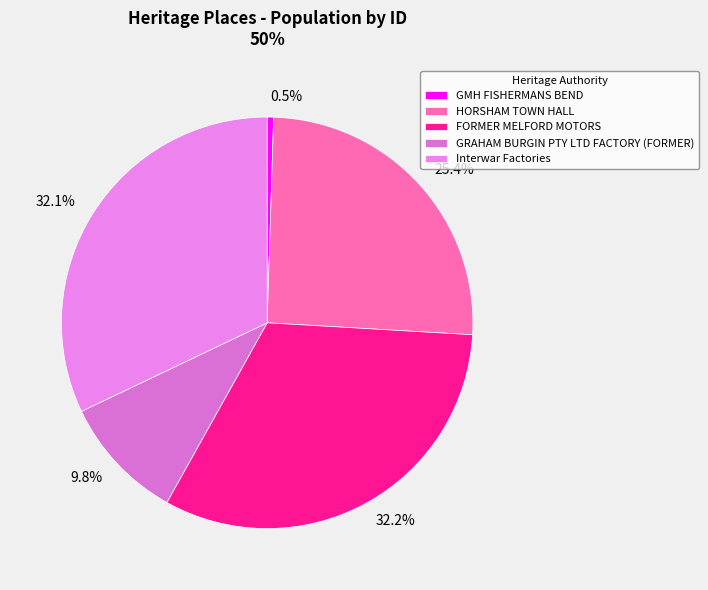

How many slices are in this pie chart?

5